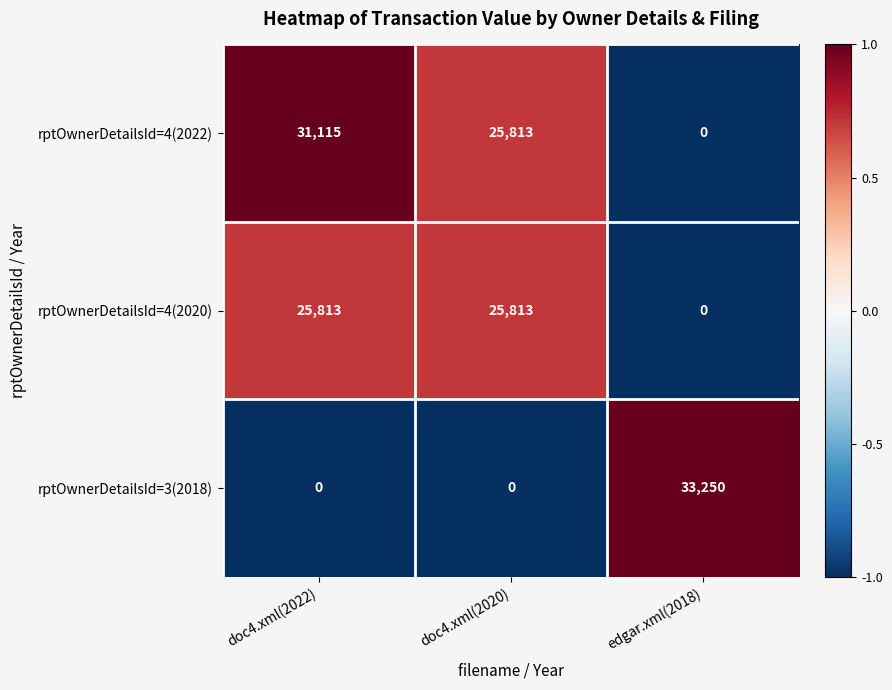

What is the maximum value shown in the chart?

33250